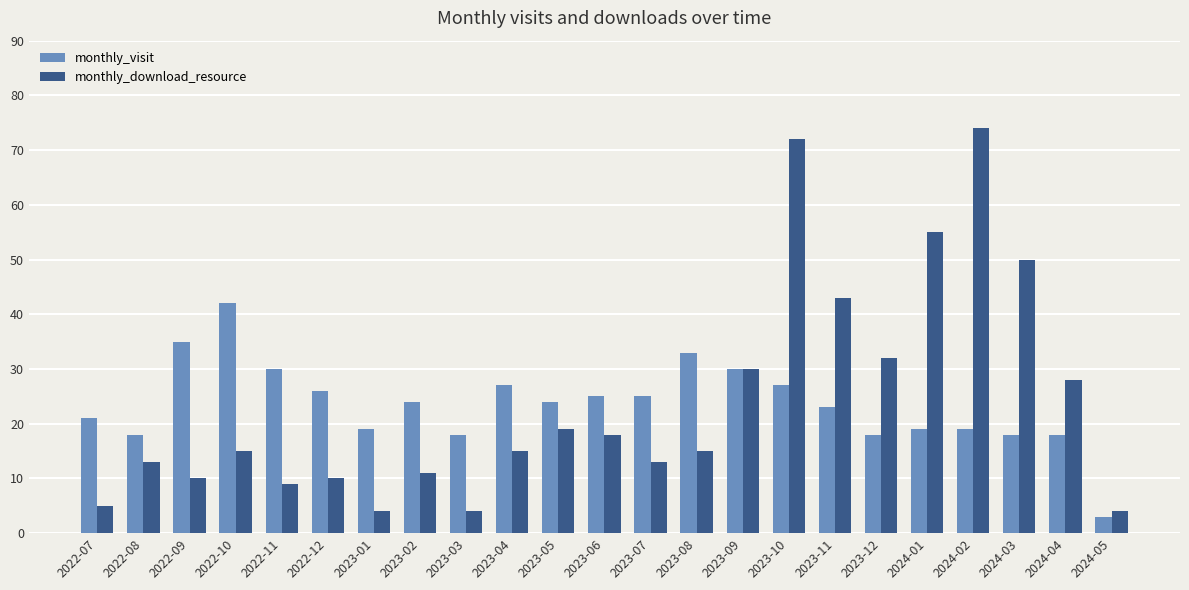

The monthly_visit series shows 27 at 2023-04. True or false?

True